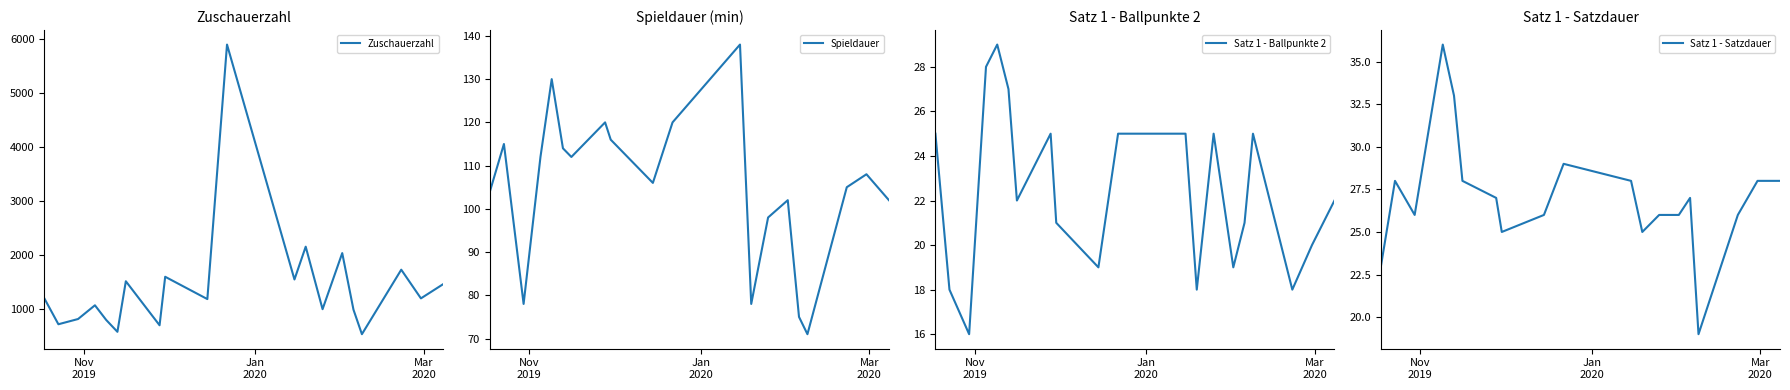

Which series has the largest range (max minus min)?

Zuschauerzahl